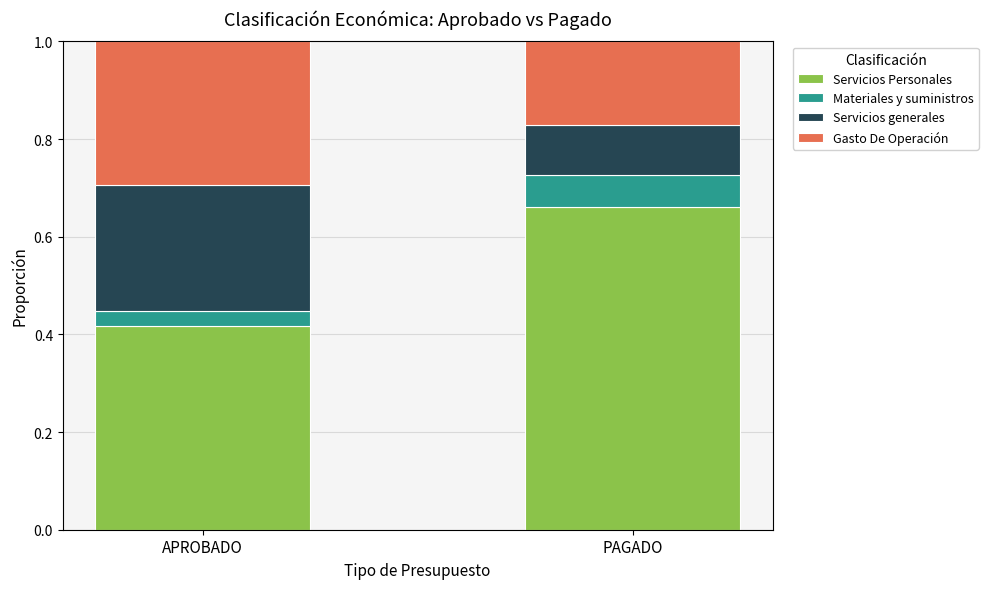

Does the chart contain stacked bars?

Yes